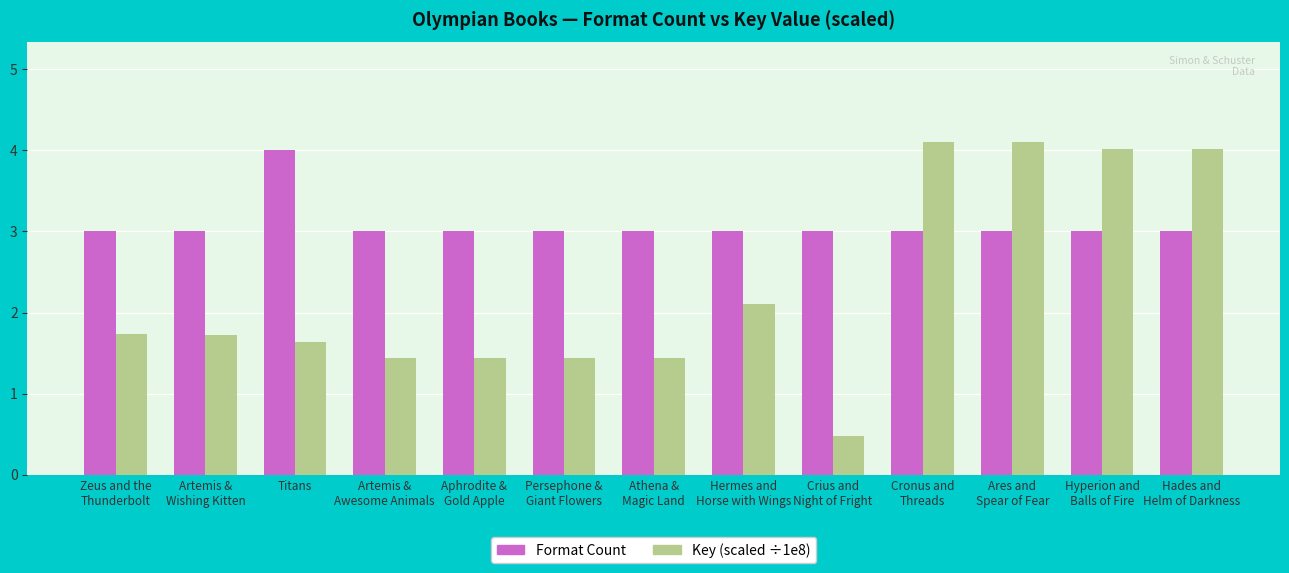

What are all the series names shown in the legend?

Format Count, Key (scaled ÷1e8)